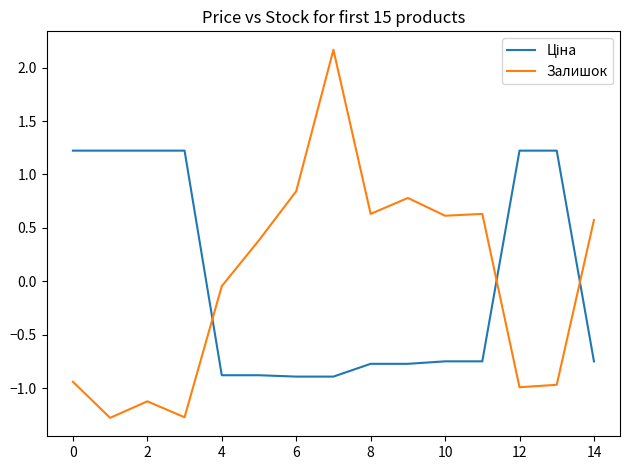

Does the chart have visible grid lines?

No